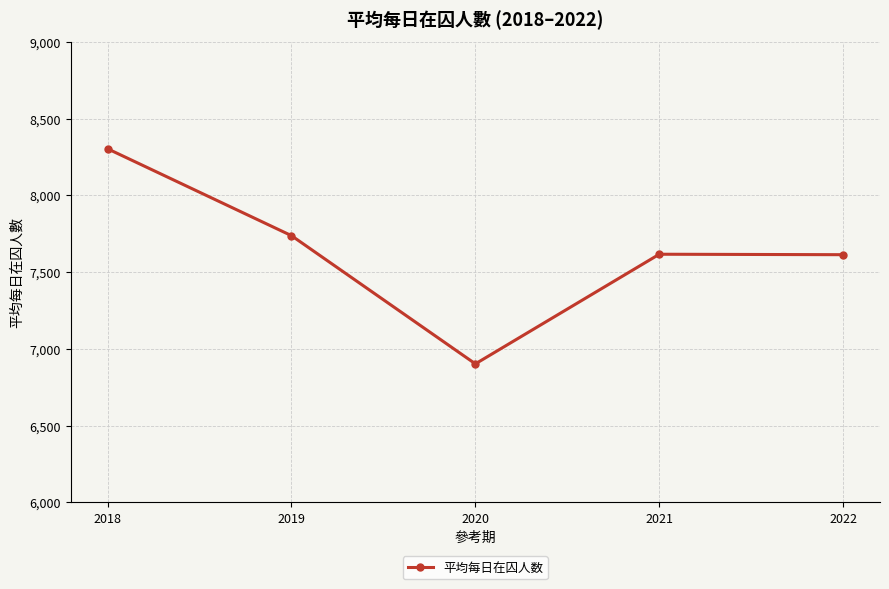

What is the greatest value displayed?

8303